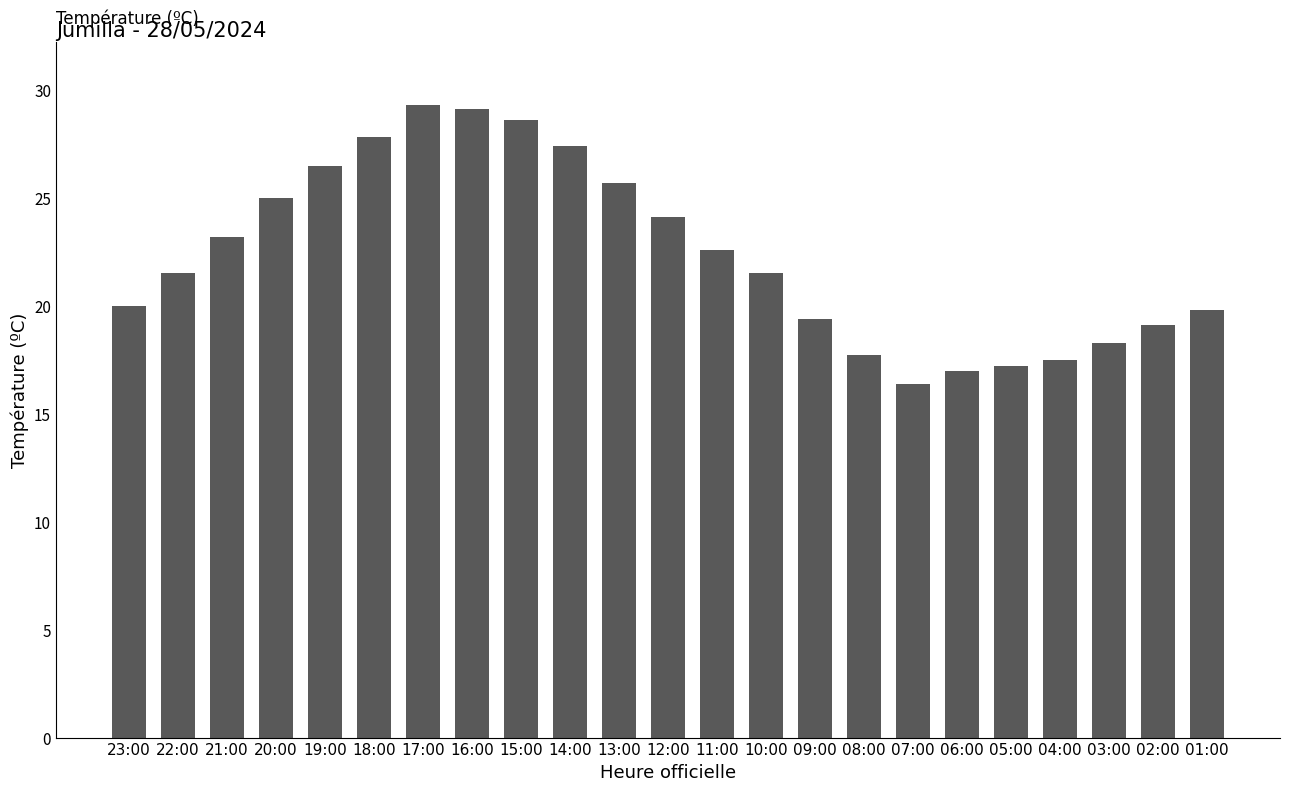

What position from the right is 17:00?

17